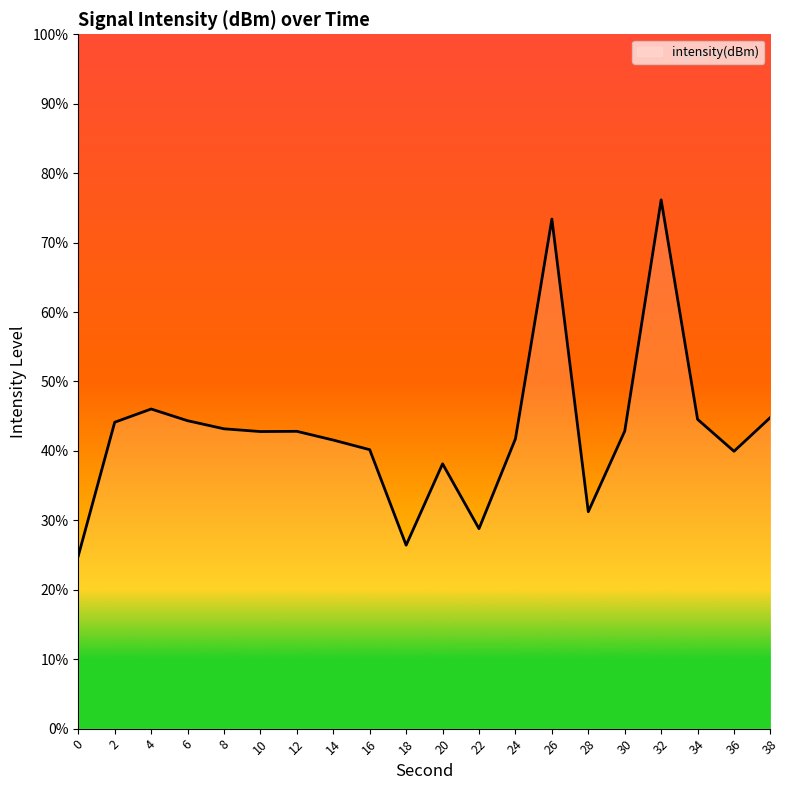

Where is the first local maximum?

4